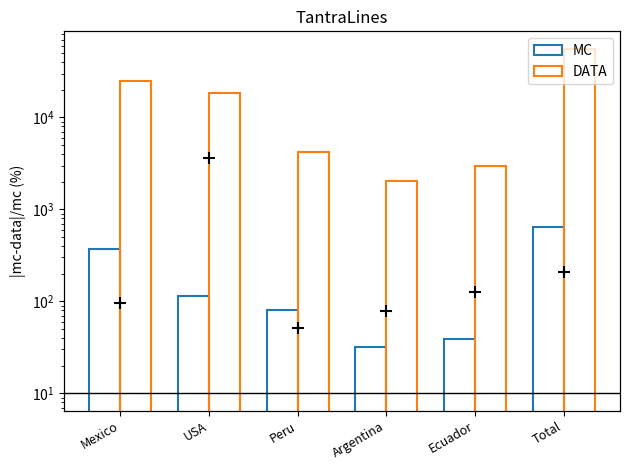

Which series contains the highest Y value?

DATA